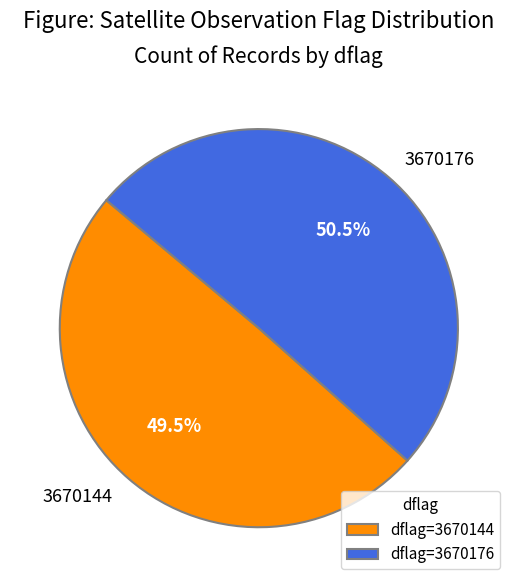

Which slice represents more than half of the pie?

3670176